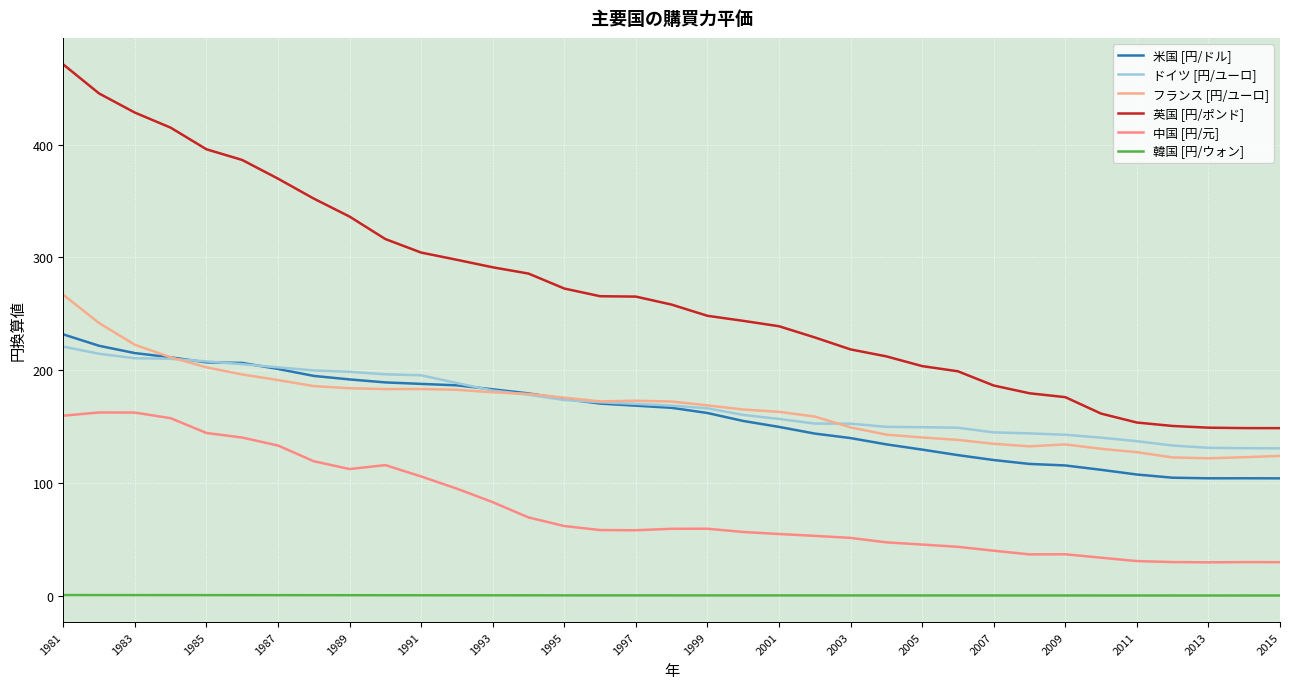

After their last crossing, which series has the higher values: 米国 [円/ドル] or ドイツ [円/ユーロ]?

ドイツ [円/ユーロ]